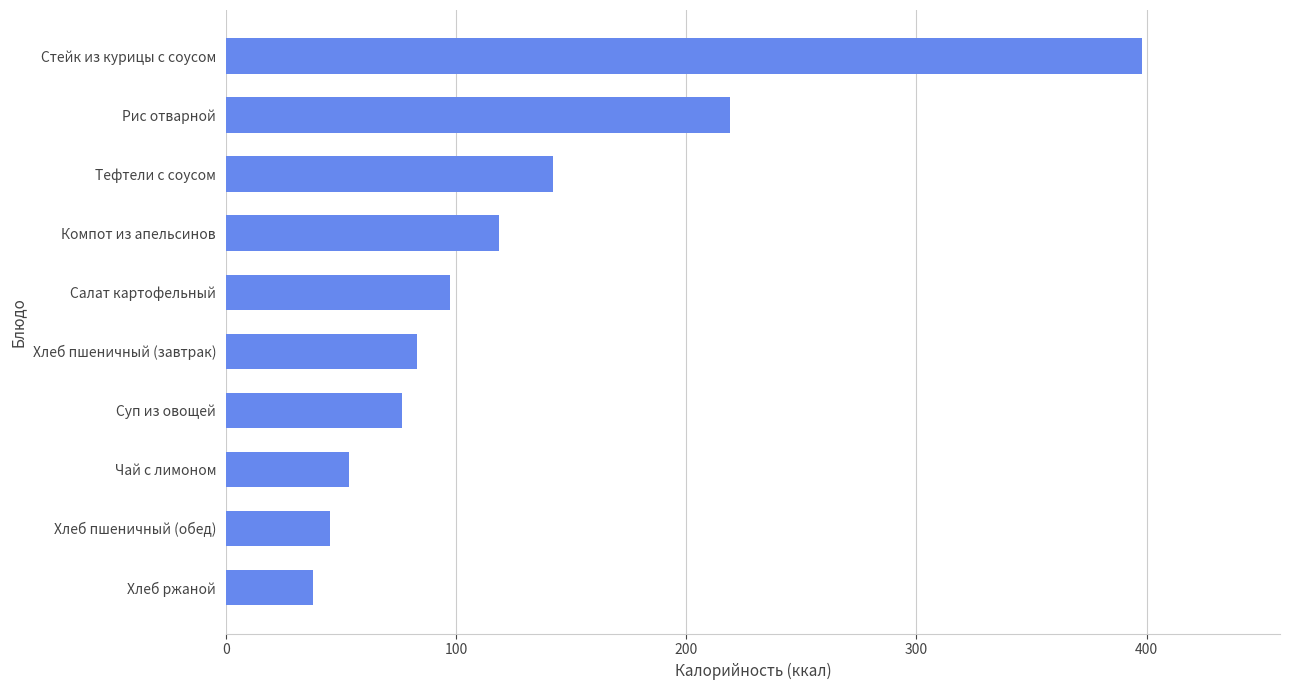

Reading bottom to top, extract all data points from this chart.

38.0	45.2	53.7	76.4	83.2	97.2	118.6	142.0	219.0	398.2